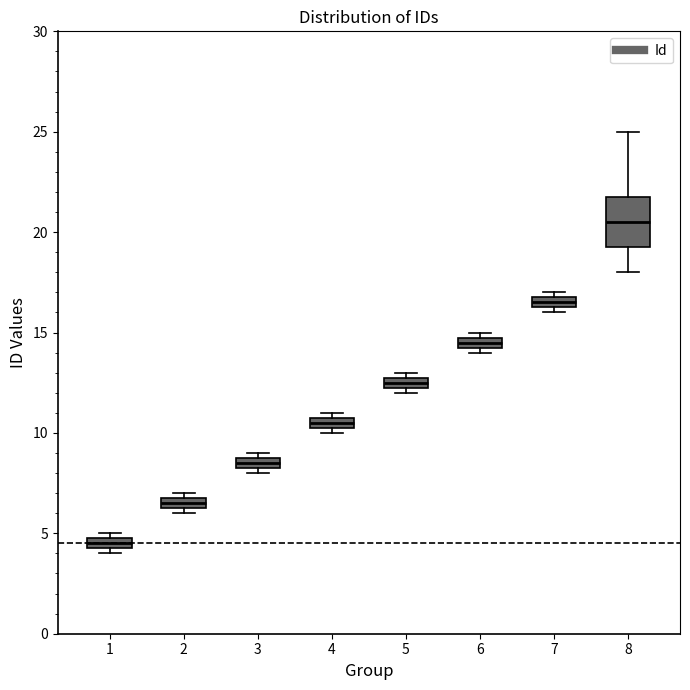

Where is the lower edge of the box at x = 6 on the y-axis? The values are not printed on the chart, so give them approximately, as read against the axis.

14.5